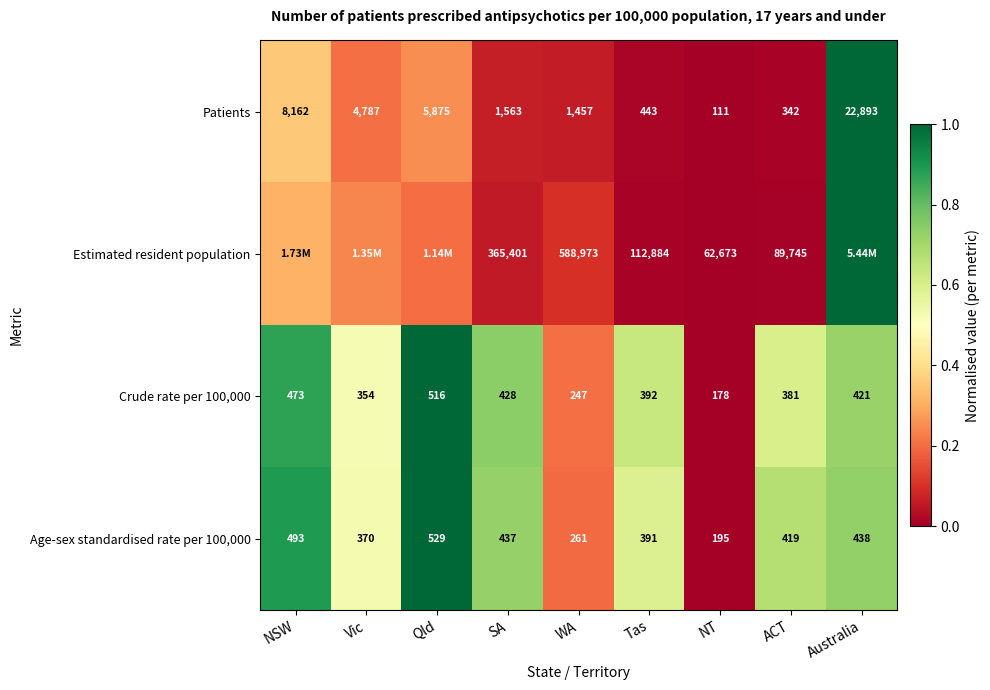

Where does the Age-sex standardised rate per 100,000 series first go above 419?

NSW